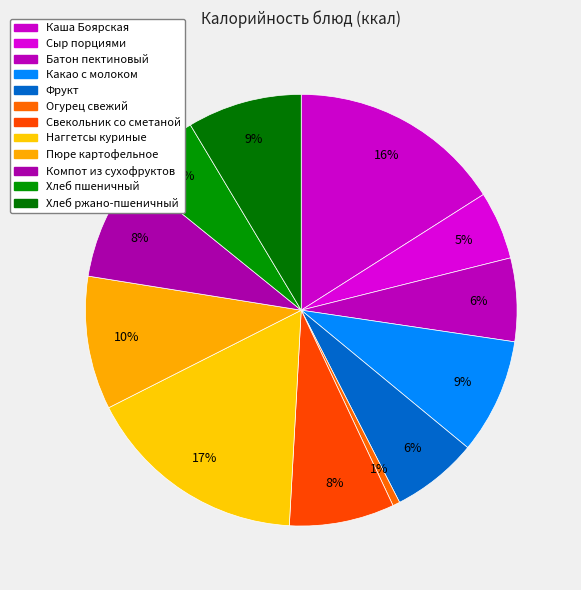

Rank the categories by value from highest to lowest.

Наггетсы куриные, Каша Боярская, Пюре картофельное, Какао с молоком, Хлеб ржано-пшеничный, Компот из сухофруктов, Свекольник со сметаной, Фрукт, Батон пектиновый, Хлеб пшеничный, Сыр порциями, Огурец свежий